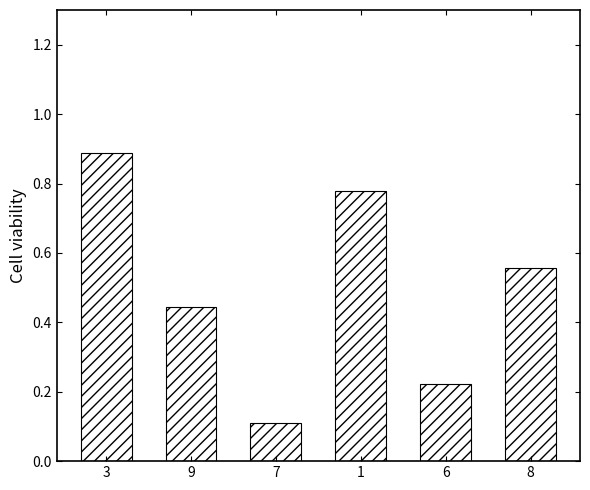

Rank the categories by value from lowest to highest.

7, 6, 9, 8, 1, 3